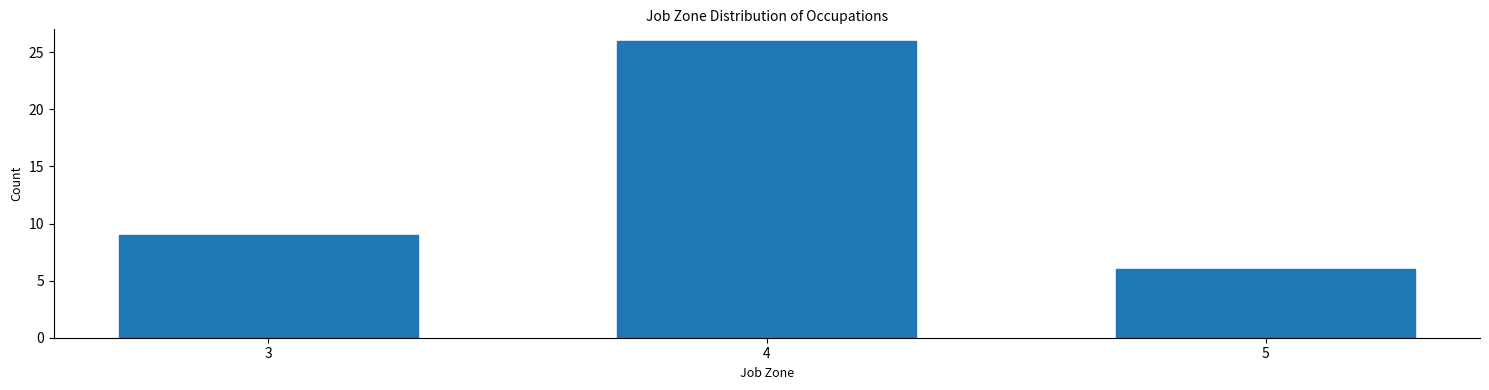

Reading left to right, what are all the values shown in this chart?

3=9	4=26	5=6